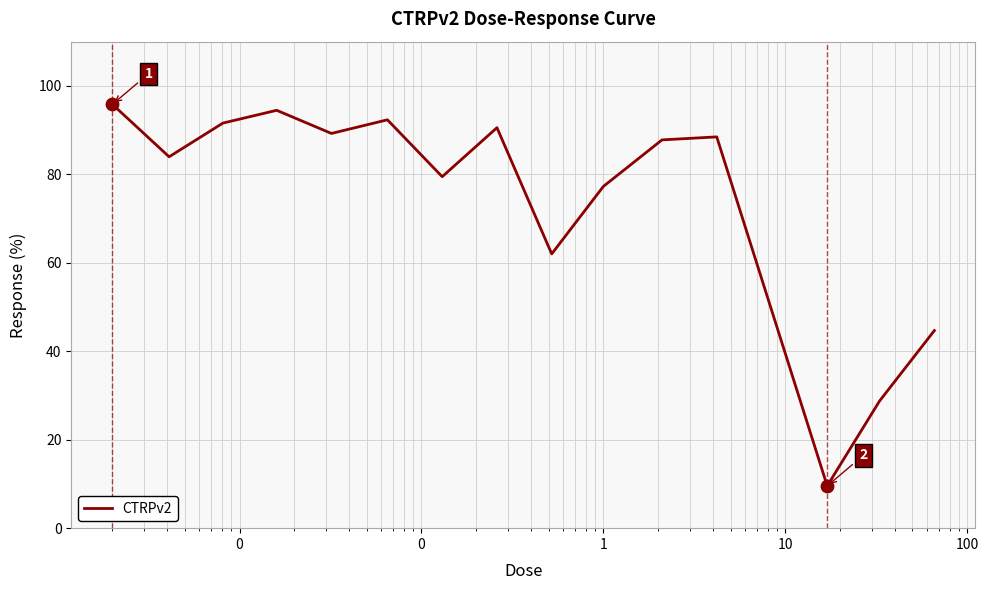

What is the maximum value shown in the chart?

95.8